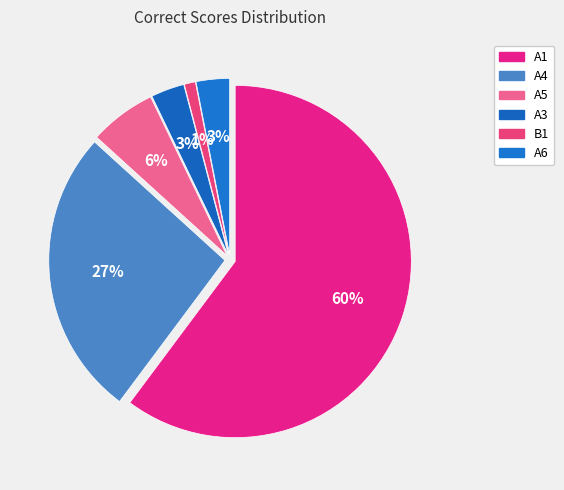

True or false: A6 accounts for 3% of the total.

True